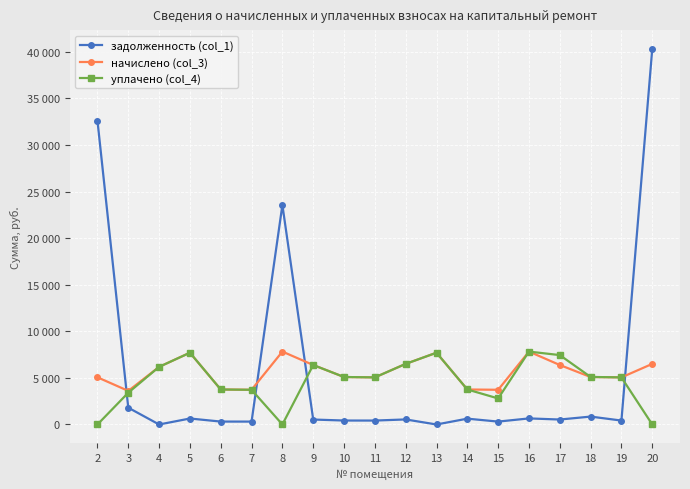

What are all the series names shown in the legend?

задолженность (col_1), начислено (col_3), уплачено (col_4)